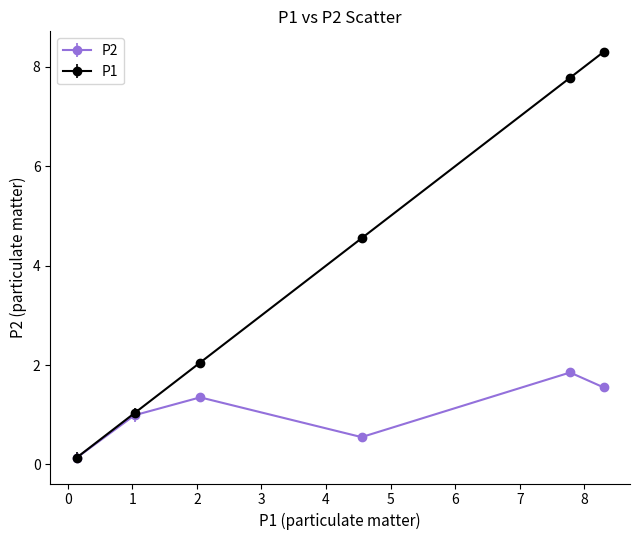

Which series has the largest range (max minus min)?

P1